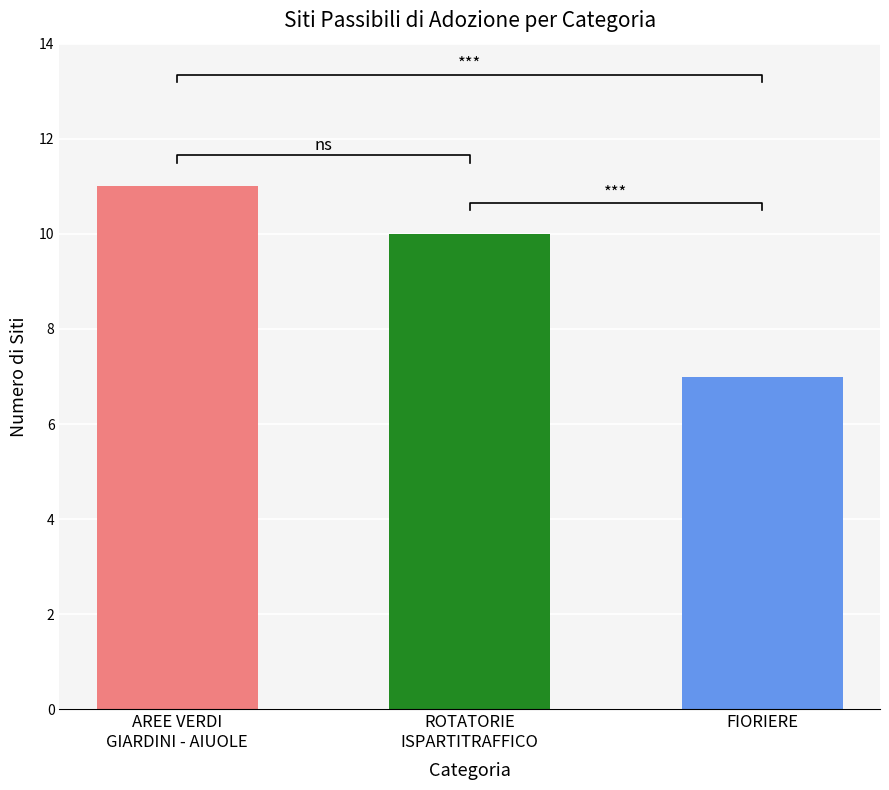

What is the difference between the maximum and minimum values?

4